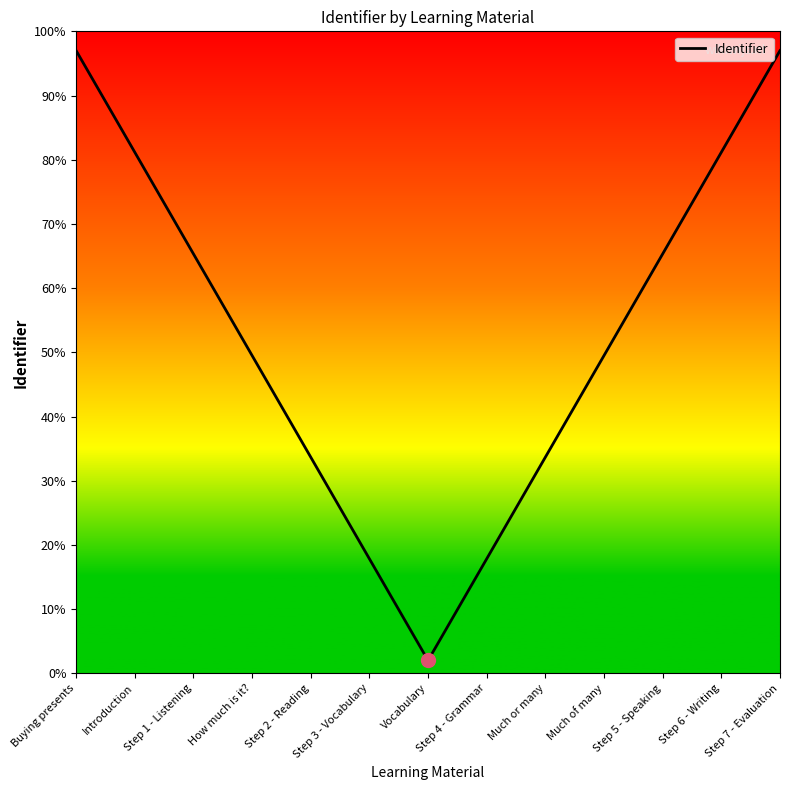

At which category does the chart reach its minimum across all series?

Vocabulary